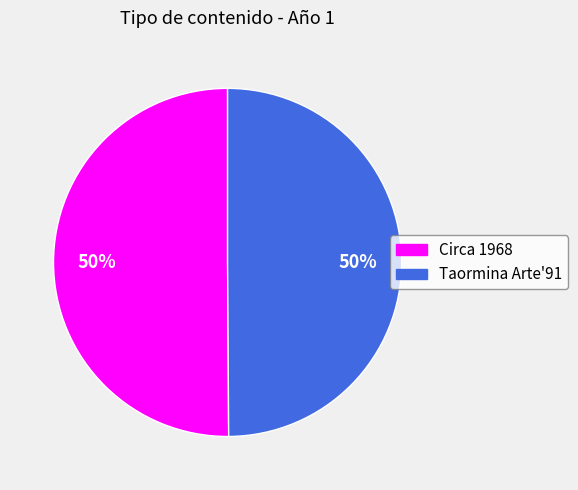

Combined, do Taormina Arte'91 and Circa 1968 account for over 50%?

Yes